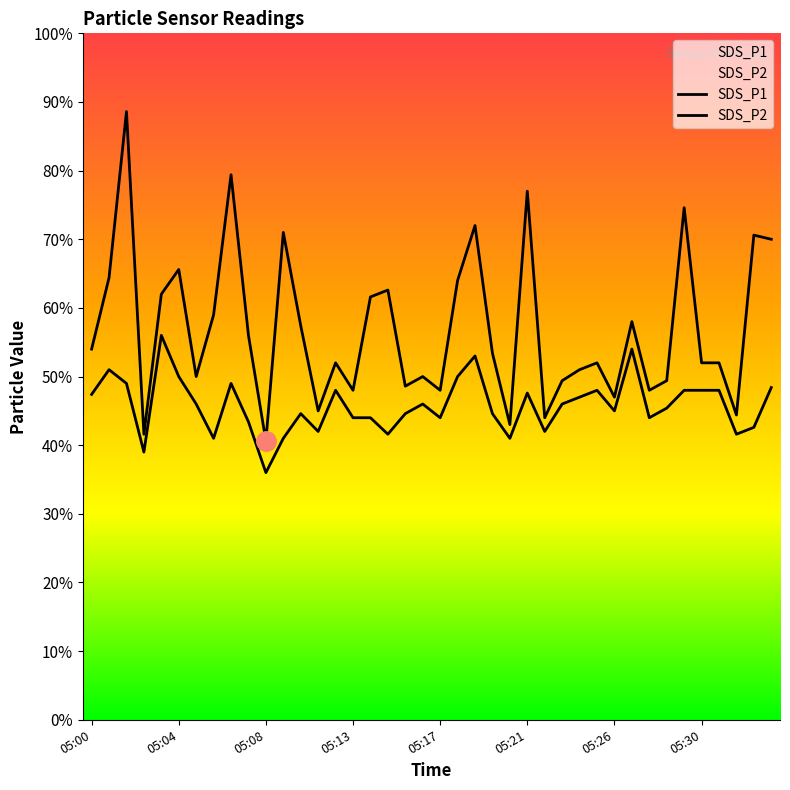

What are all the series names shown in the legend?

SDS_P1, SDS_P2